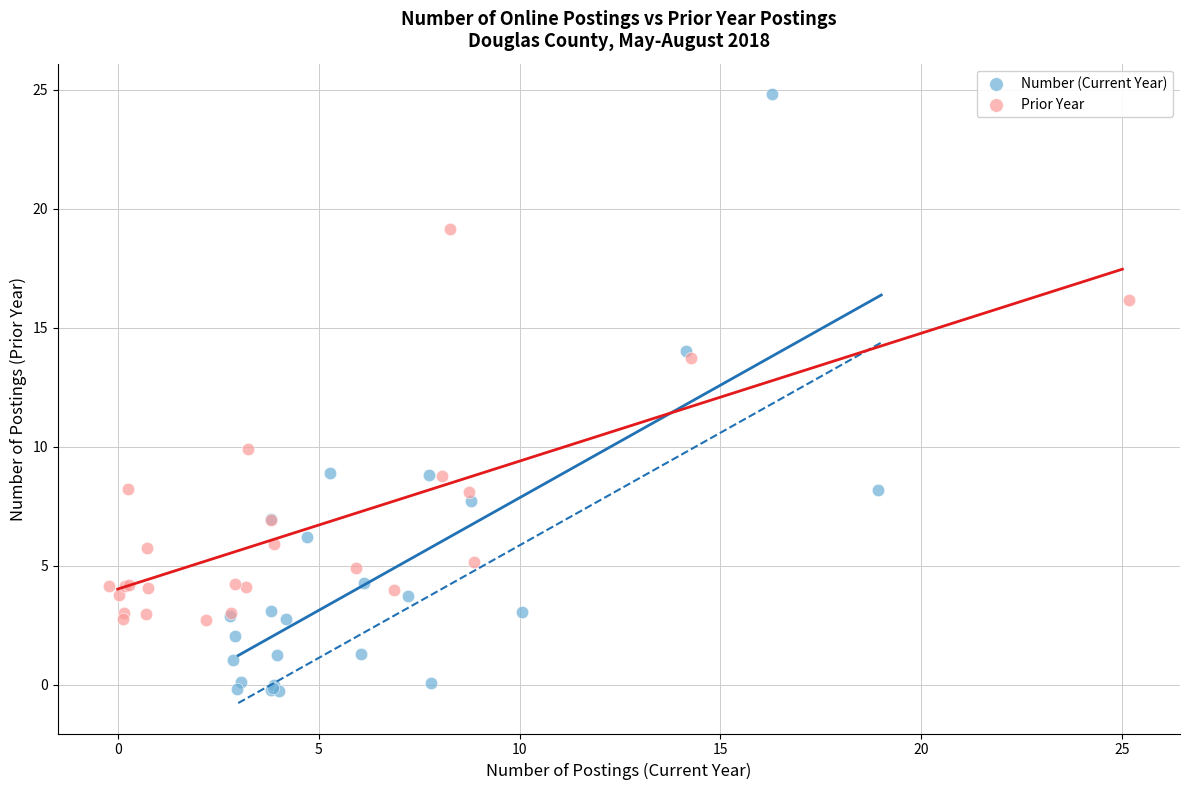

Which series reaches the minimum Y coordinate?

Number (Current Year)